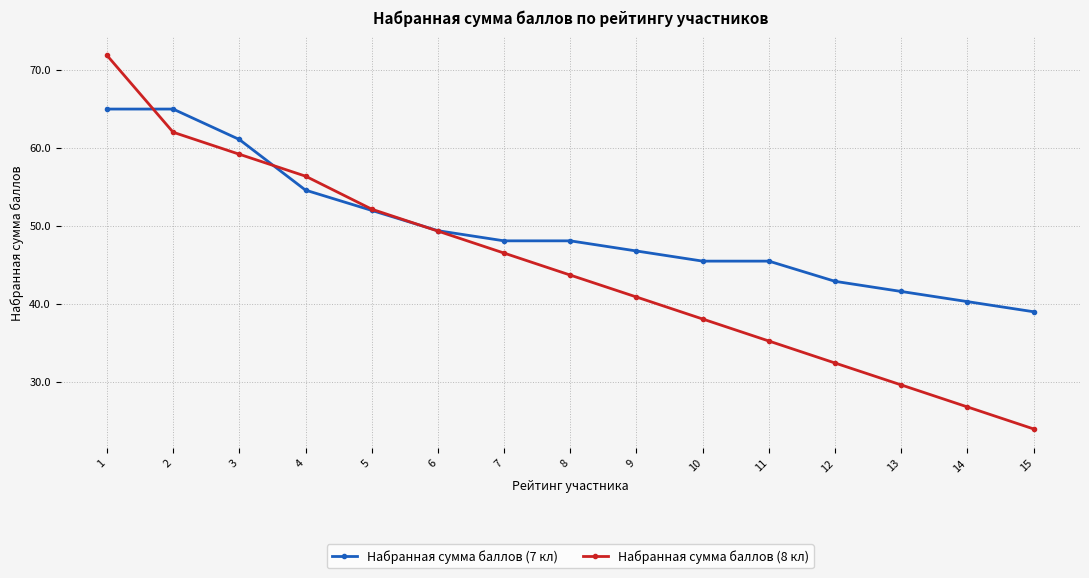

How many data points in Набранная сумма баллов (8 кл) are less than 43?

7